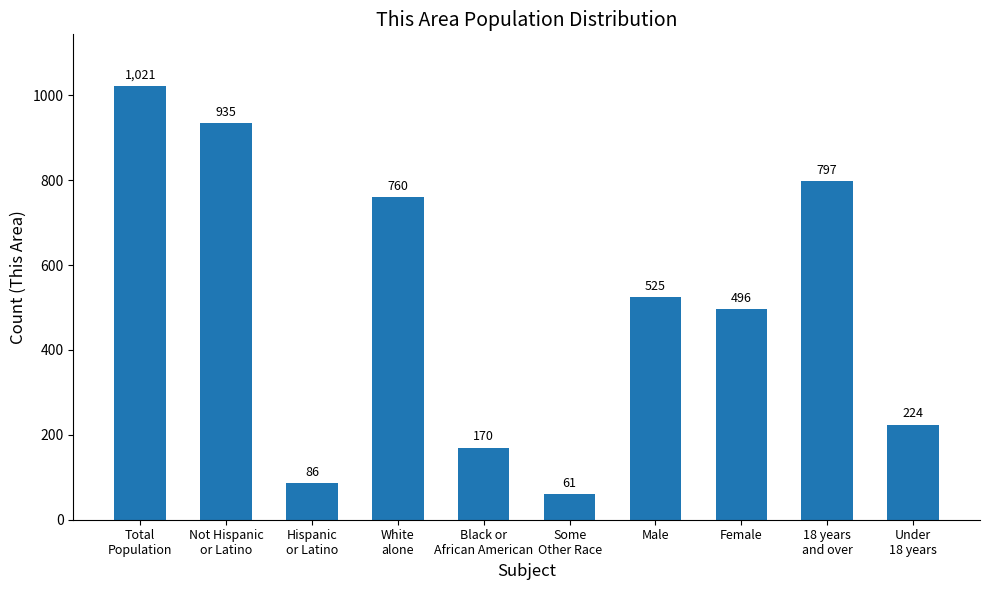

List the labels in order of value, largest first.

Total
Population, Not Hispanic
or Latino, 18 years
and over, White
alone, Male, Female, Under
18 years, Black or
African American, Hispanic
or Latino, Some
Other Race